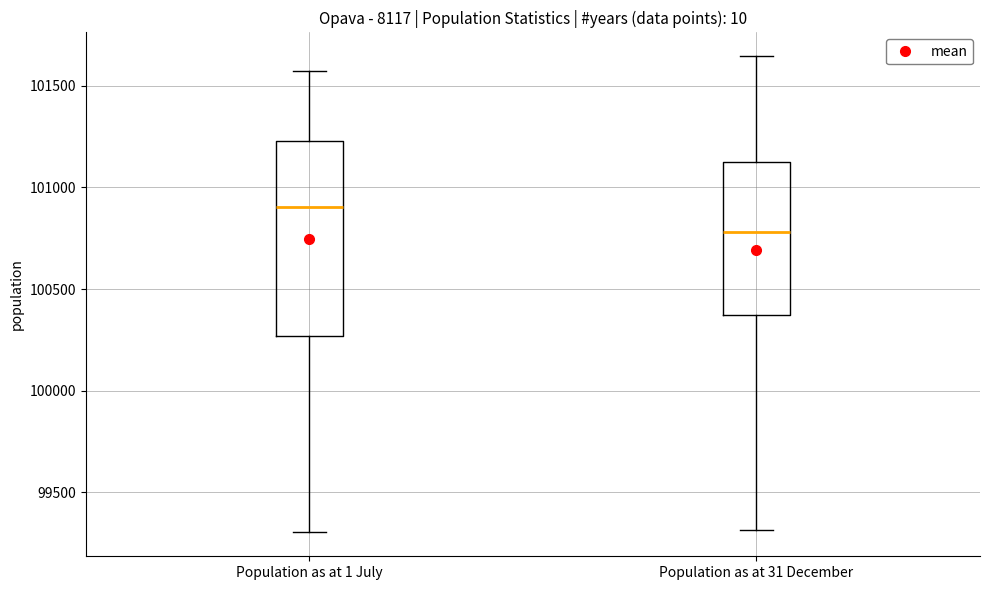

Which box's median line is the highest?

Population as at 1 July